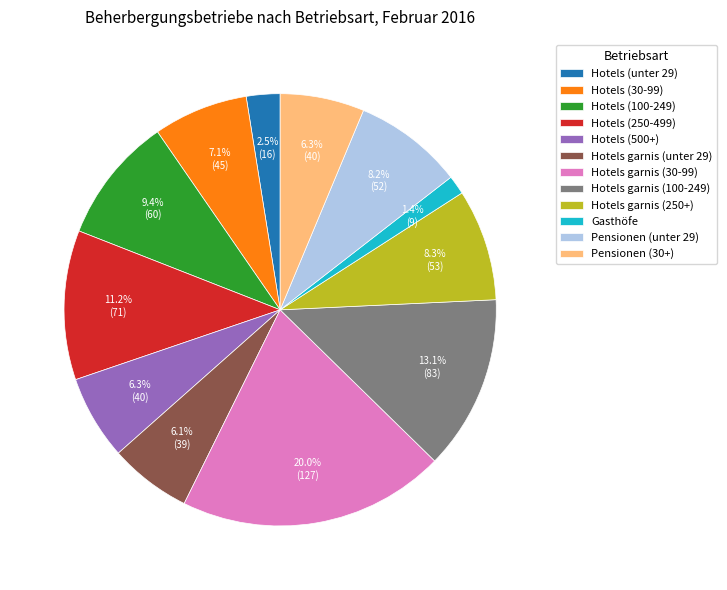

True or false: Hotels garnis (unter 29) accounts for 6% of the total.

True